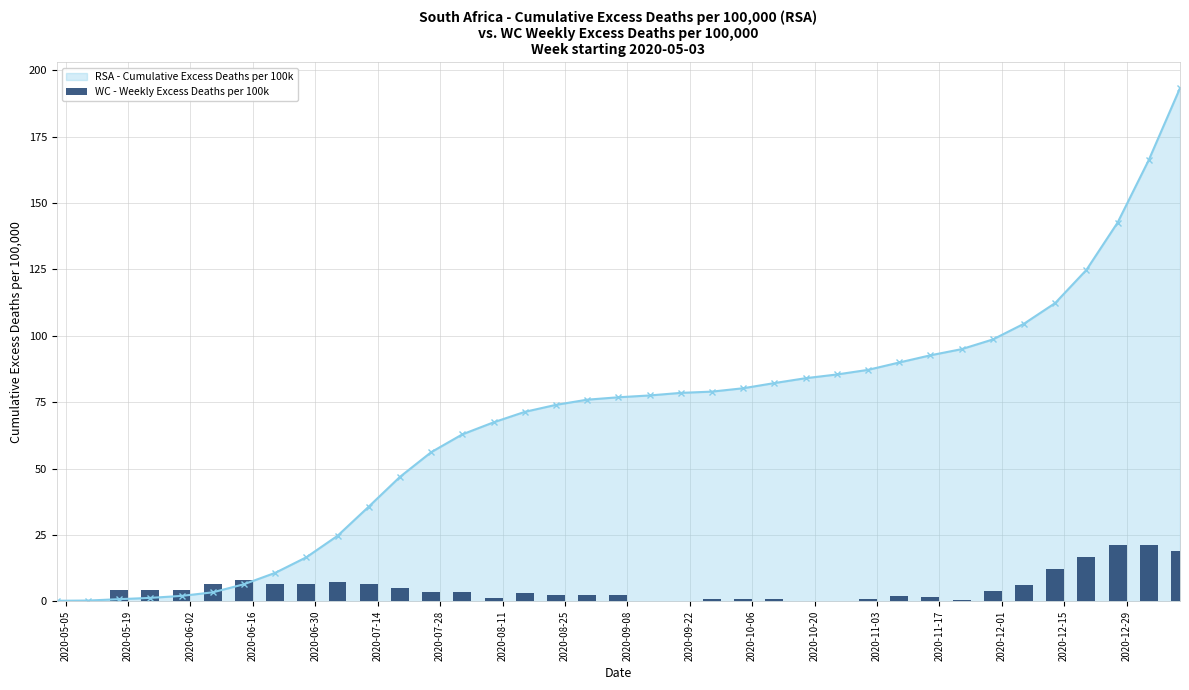

What is the maximum value for RSA - Cumulative Excess Deaths per 100k?

193.4